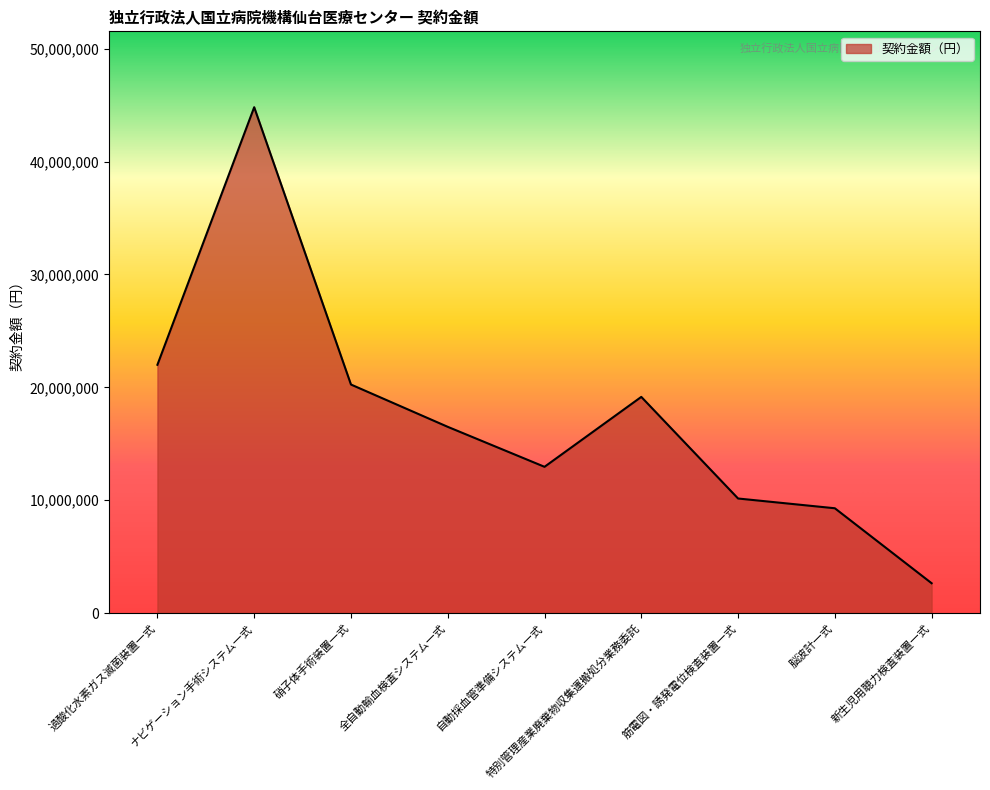

How many lines are shown in the chart?

1